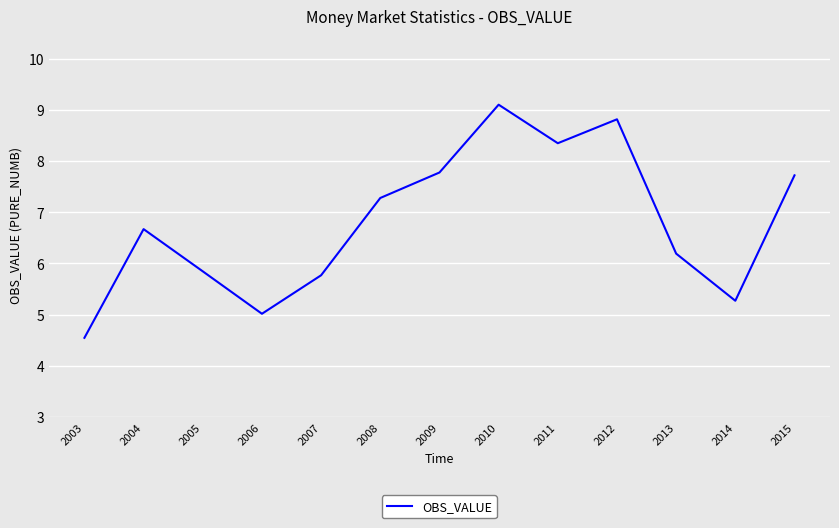

The chart shows a value of 5.3 at 2014. True or false?

True